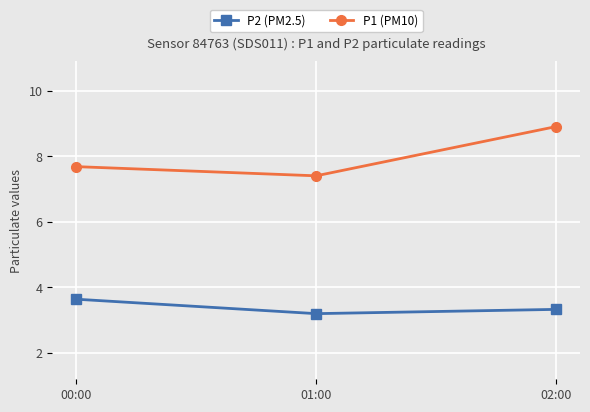

How many lines are shown in the chart?

2